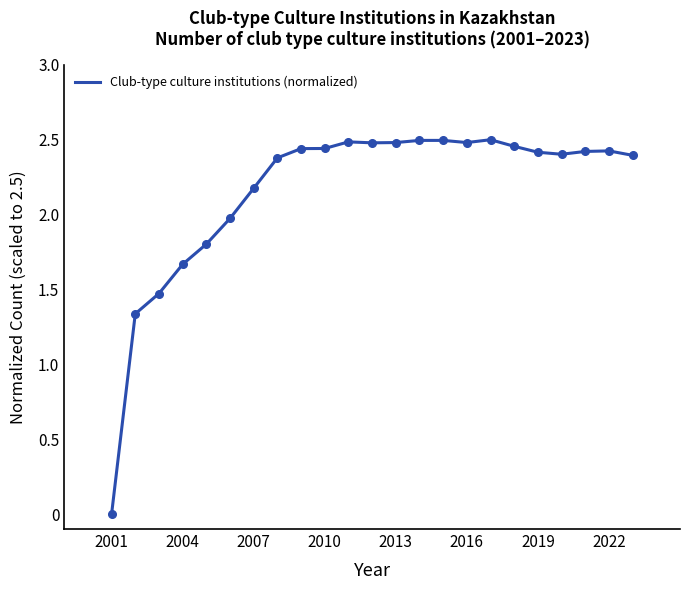

How many points are lower than both their immediate neighbors (excluding endpoints)?

3